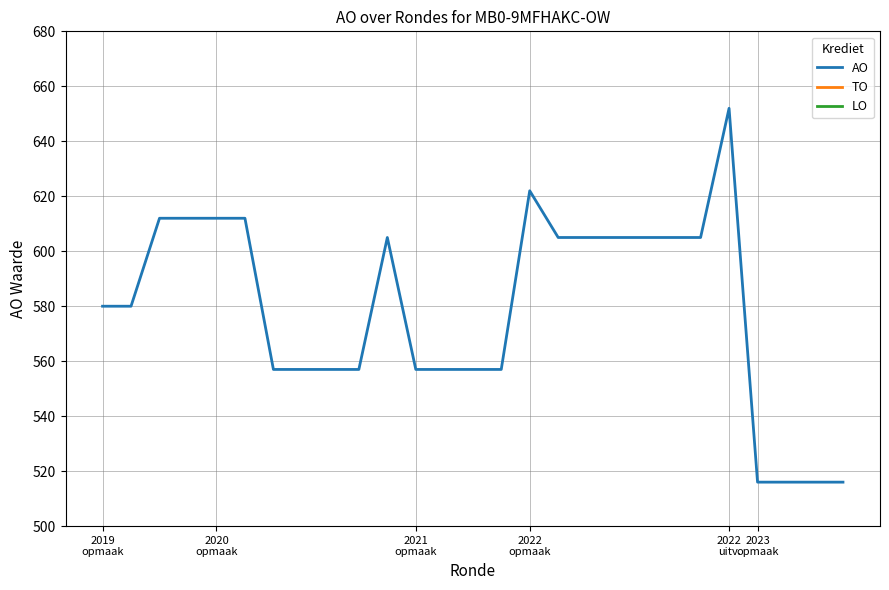

Does the chart display data point markers on the line(s)?

No